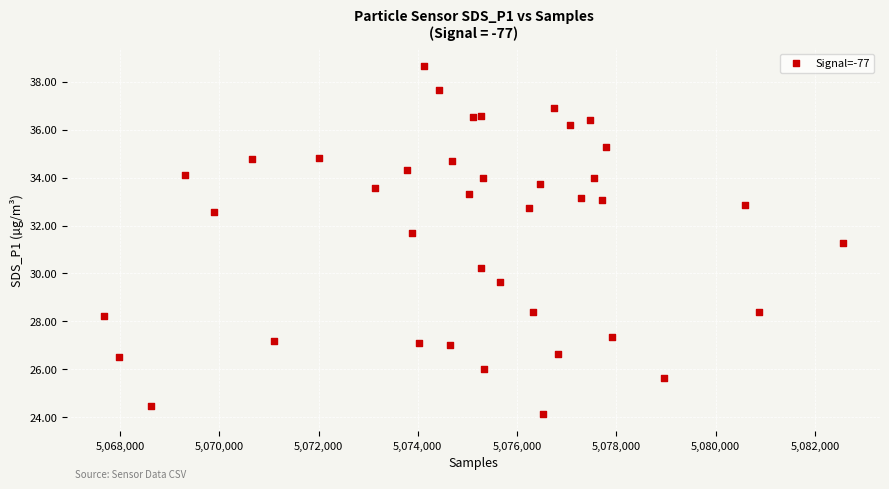

What Y value in the scatter plot is closest to 31?

31.3